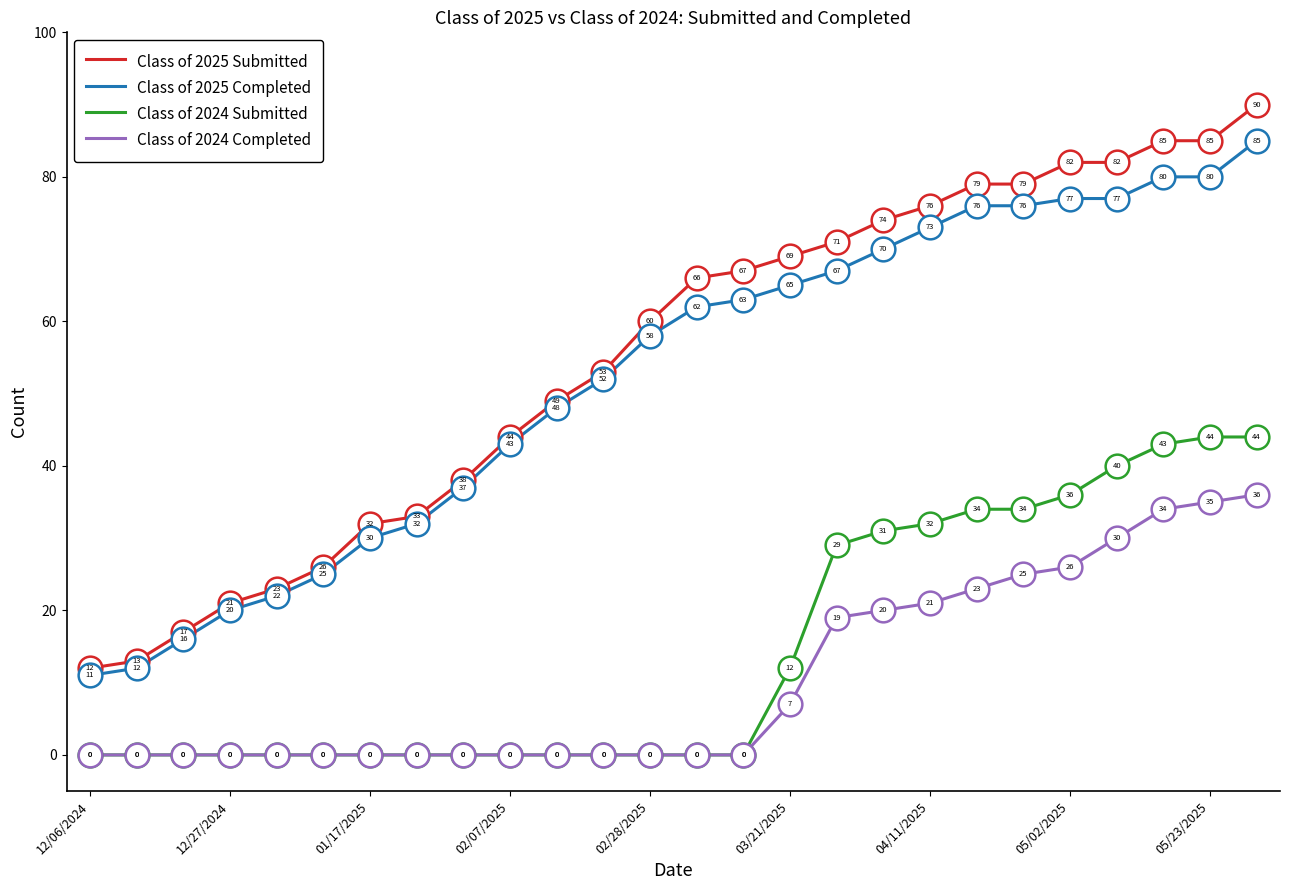

Which series has the largest range (max minus min)?

Class of 2025 Submitted